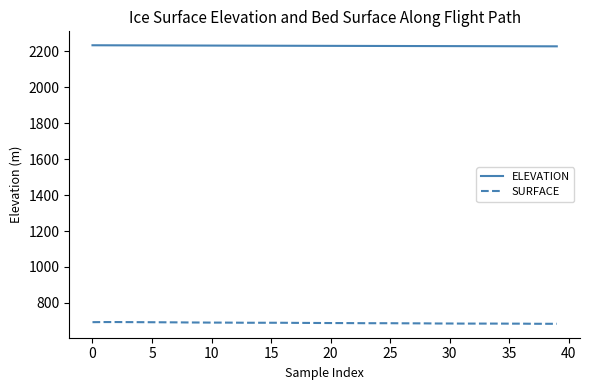

Rank the series by their maximum value, from lowest to highest.

SURFACE, ELEVATION